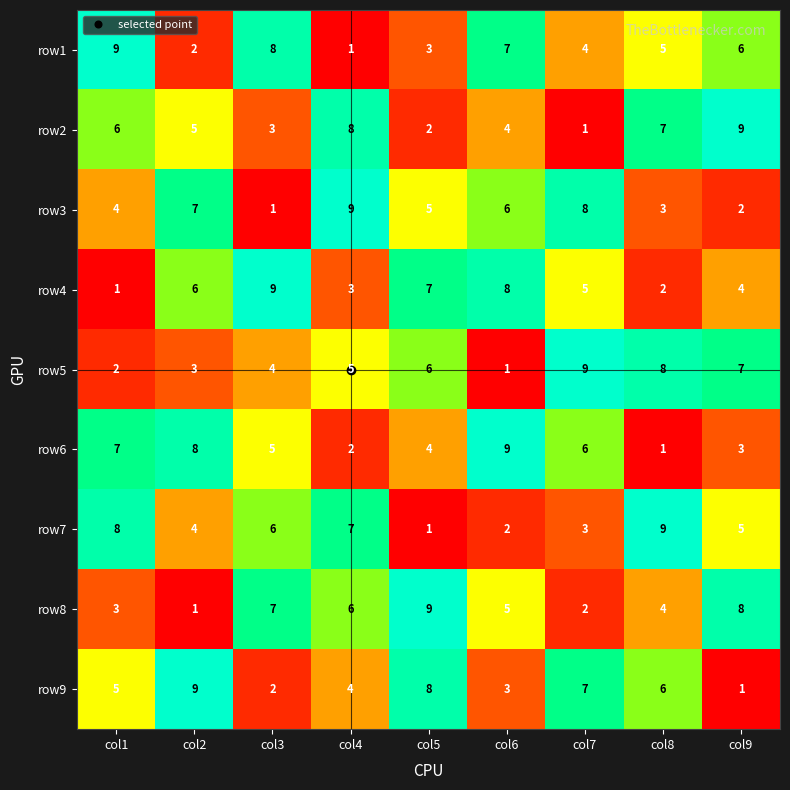

What is the total value across all series at col8?

45